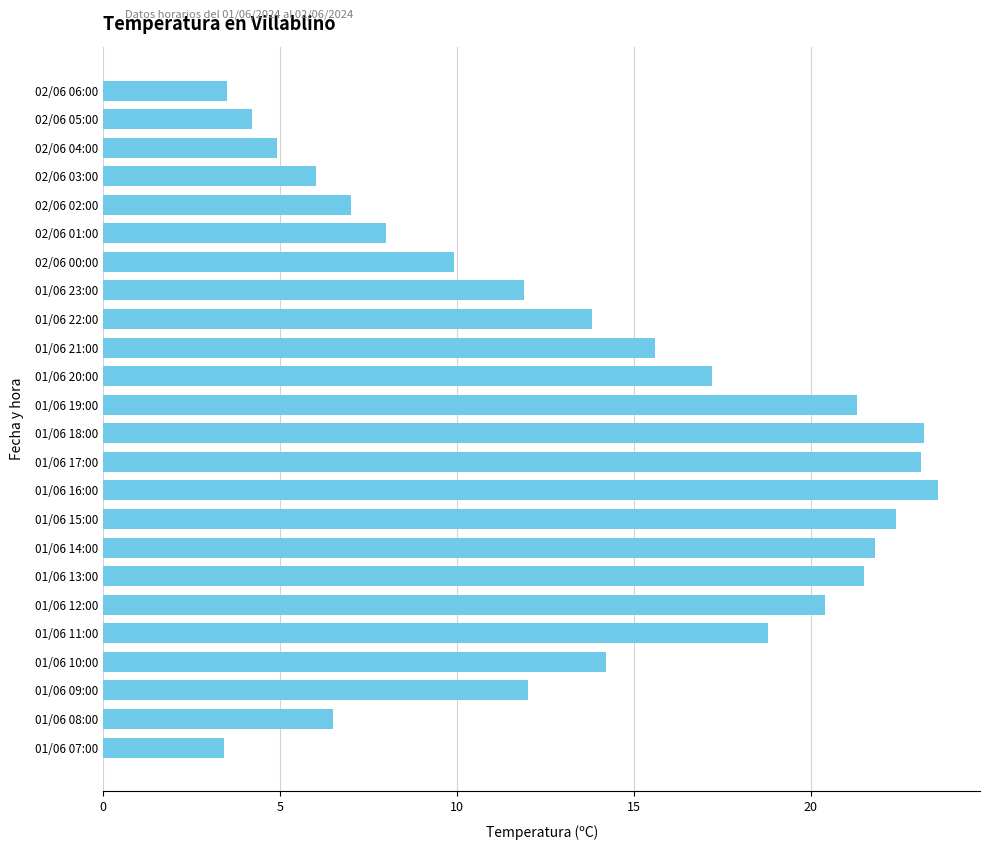

True or false: the data shows 11.9 at 01/06 23:00.

True